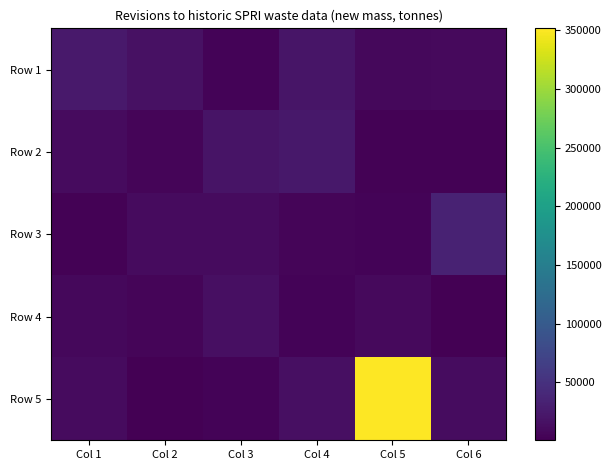

What is the spread (max minus min) of values at Col 1?

22011